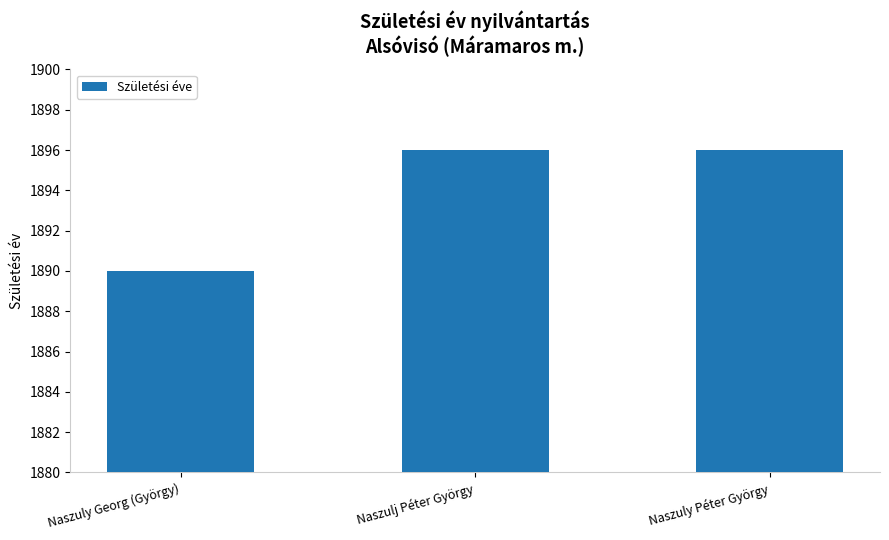

What is the label of the 2nd bar from the right?

Naszulj Péter György